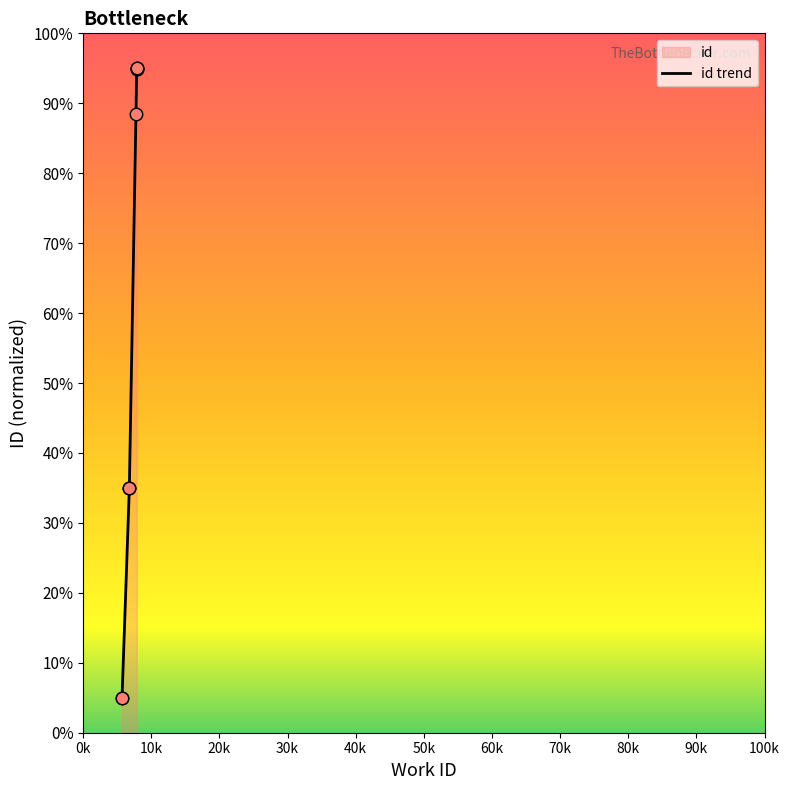

What is the change in value from 7759 to 7870?

+6.5